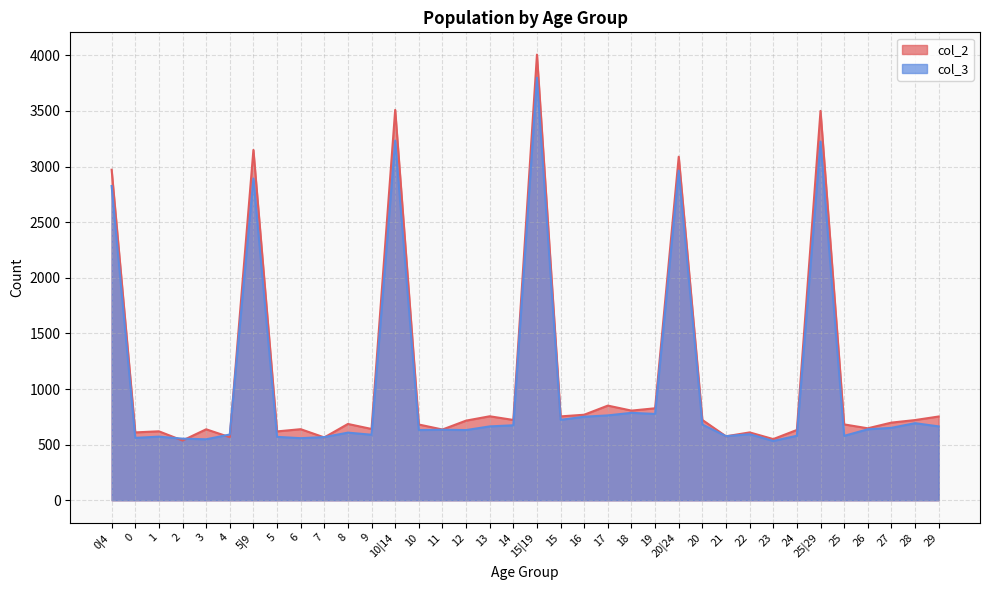

In col_2, how many points are higher than both neighbors (excluding endpoints)?

12